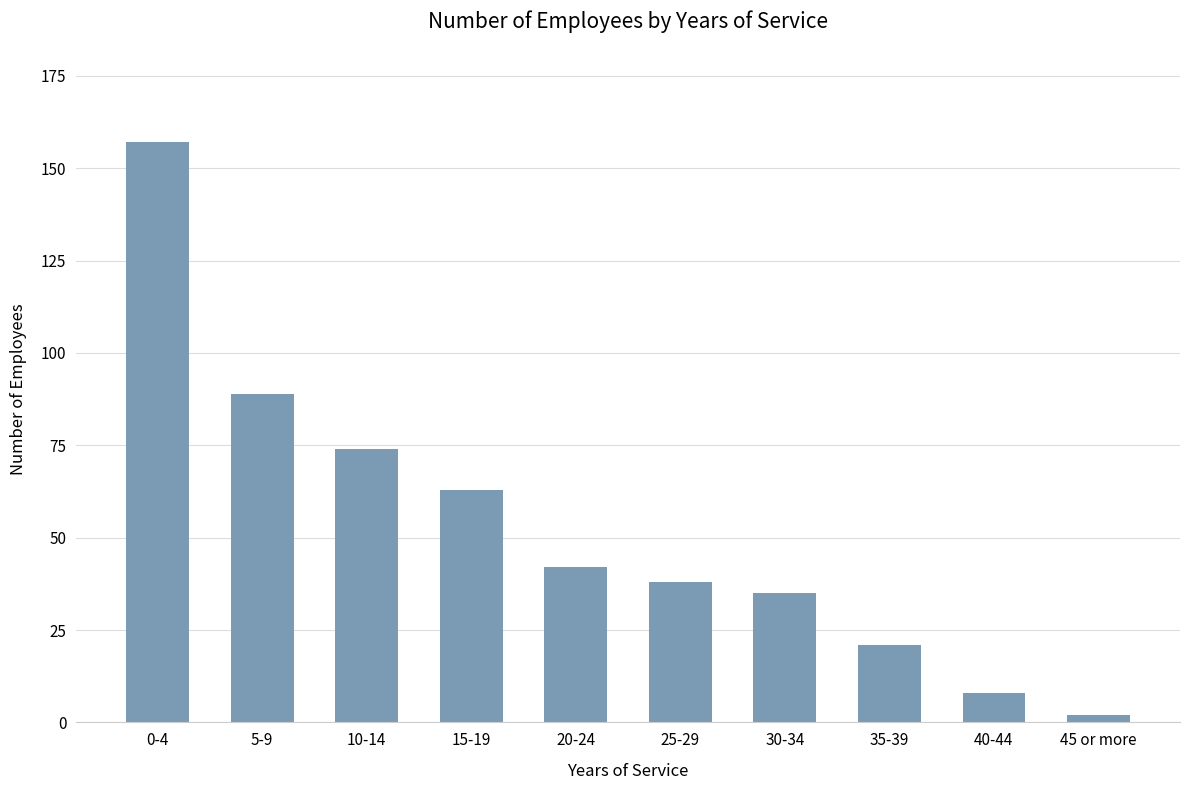

What position from the right is 30-34?

4